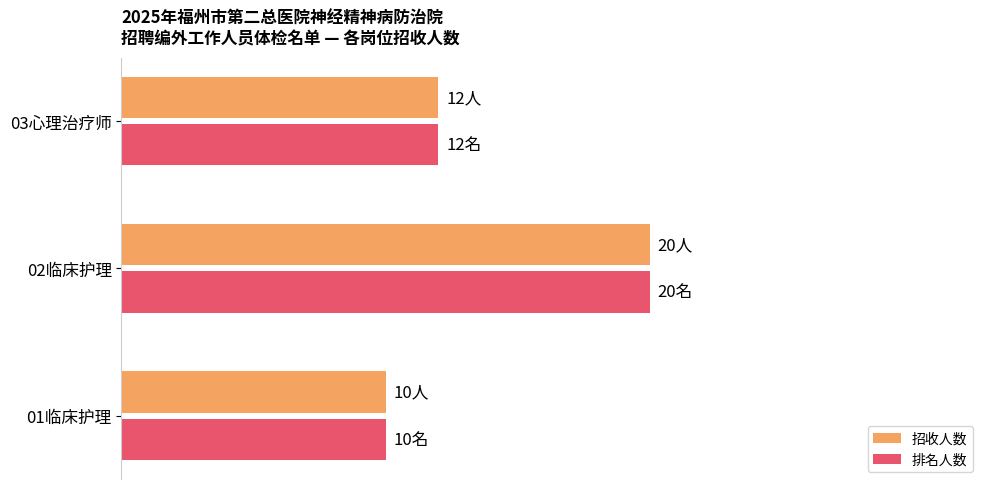

What is the value of the 招收人数 bar at the 2nd from the left?

20